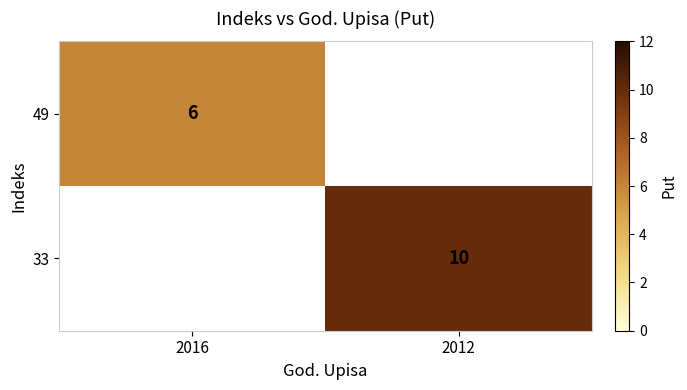

Is it true that 49 equals 6 at 2016?

True